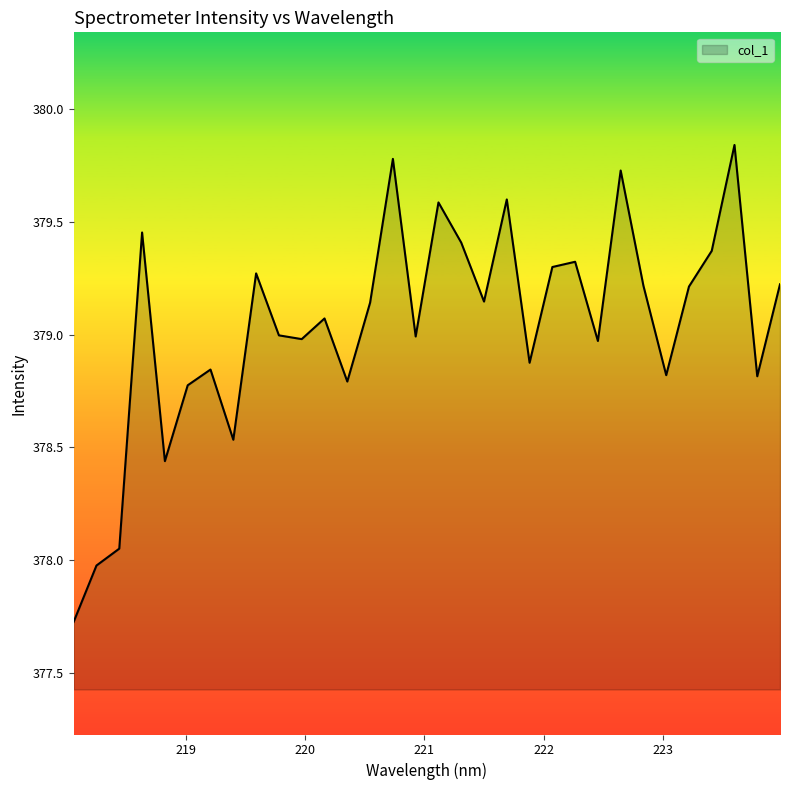

What is the difference between the maximum and minimum values?

2.1